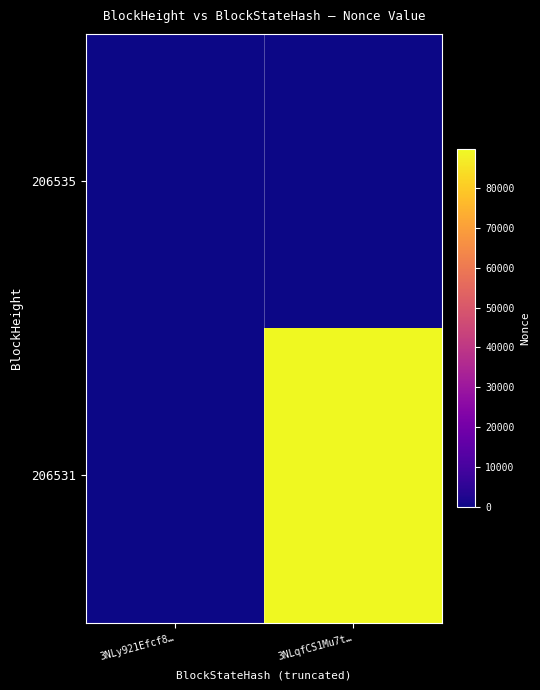

At how many categories does at least one series exceed 60570?

1